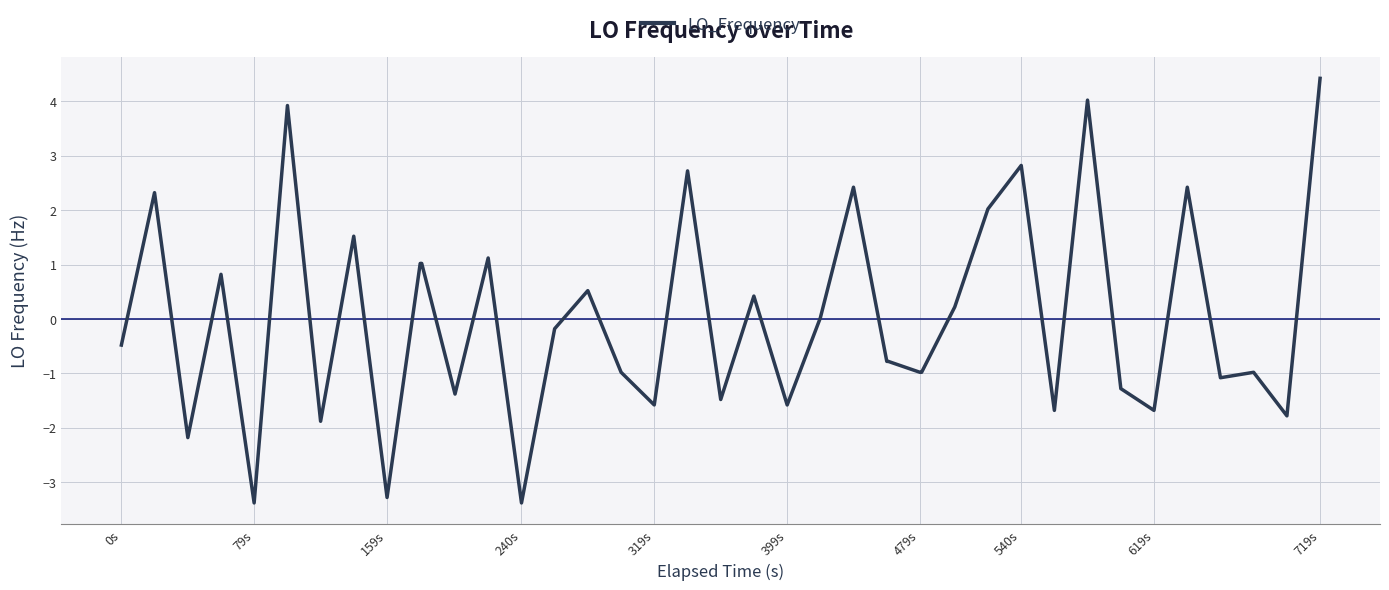

Does the chart have visible grid lines?

Yes